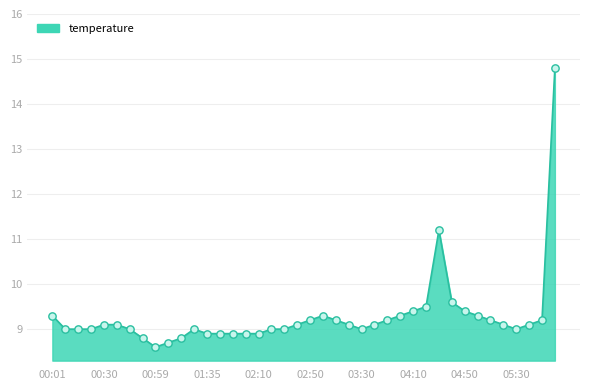

What is the minimum value shown in the chart?

8.6